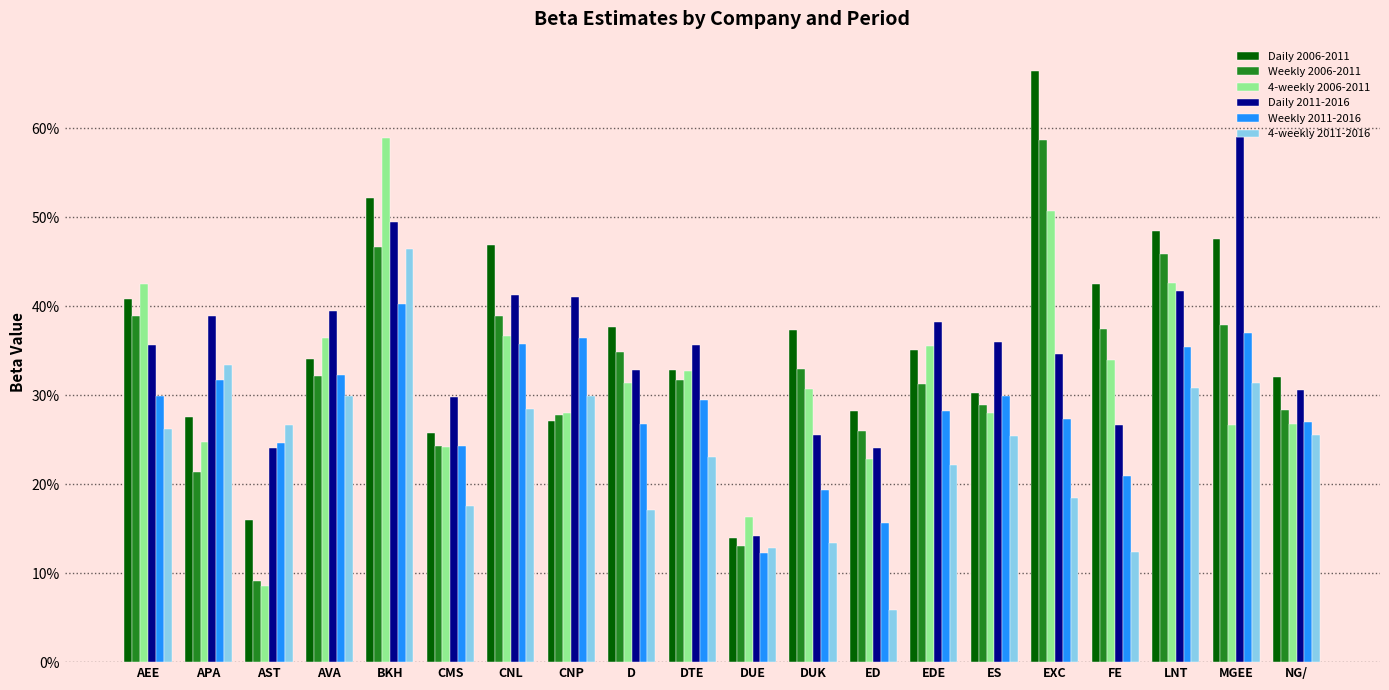

Rank the series by their maximum value, from lowest to highest.

Weekly 2011-2016, 4-weekly 2011-2016, Weekly 2006-2011, 4-weekly 2006-2011, Daily 2011-2016, Daily 2006-2011